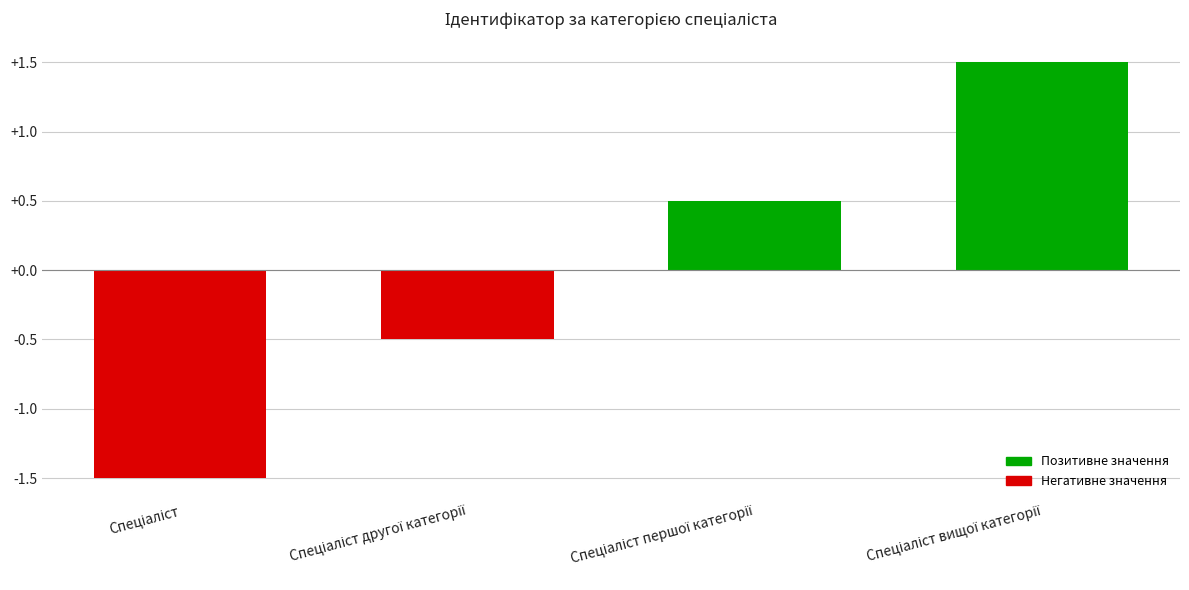

Reading left to right, what are all the values shown in this chart?

-1.5	-0.5	0.5	1.5